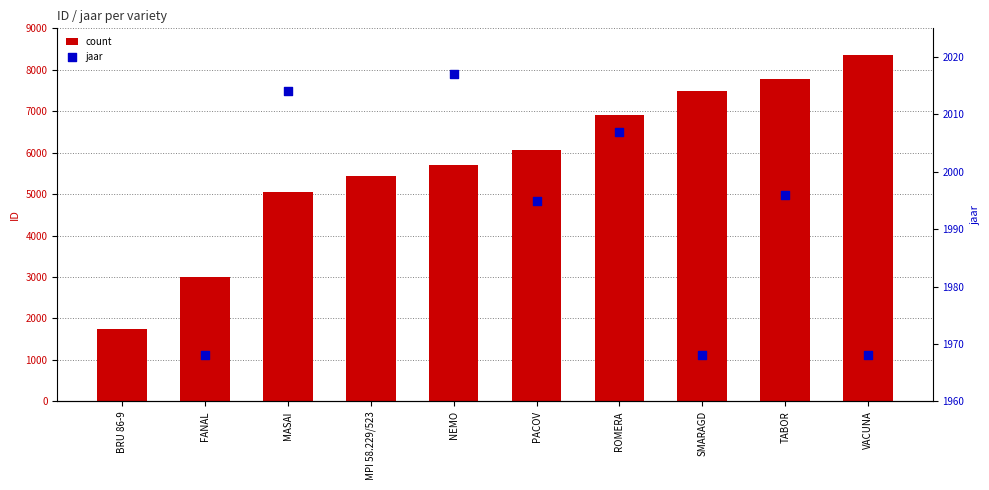

Is the value of jaar at SMARAGD greater than the value of count at SMARAGD?

No